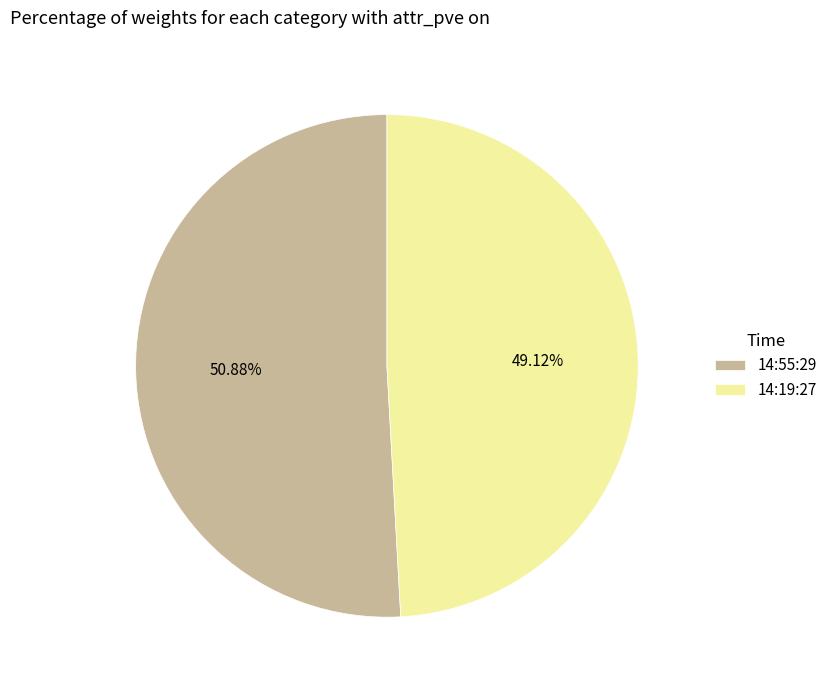

To the nearest percent, what portion does 14:55:29 represent?

51%